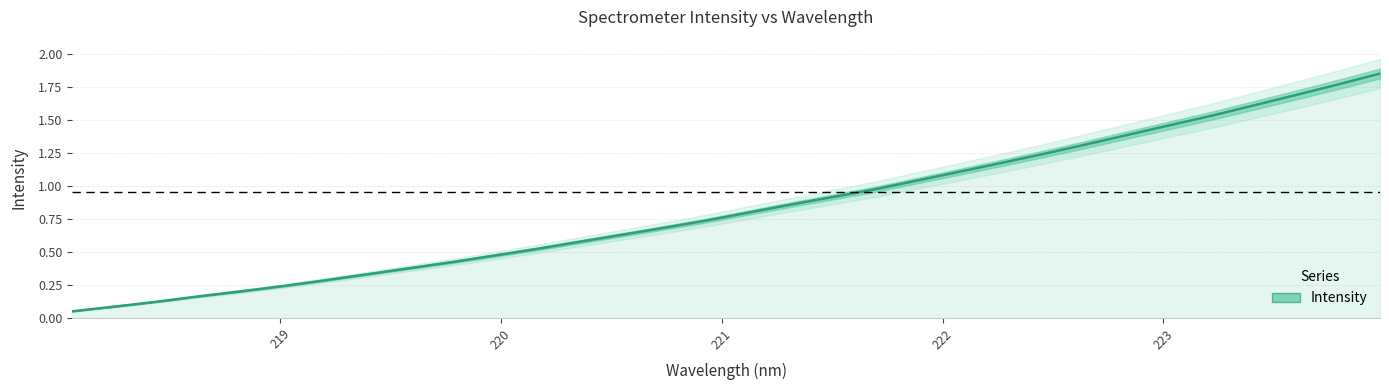

What is the difference between the second highest and minimum values?

1.7